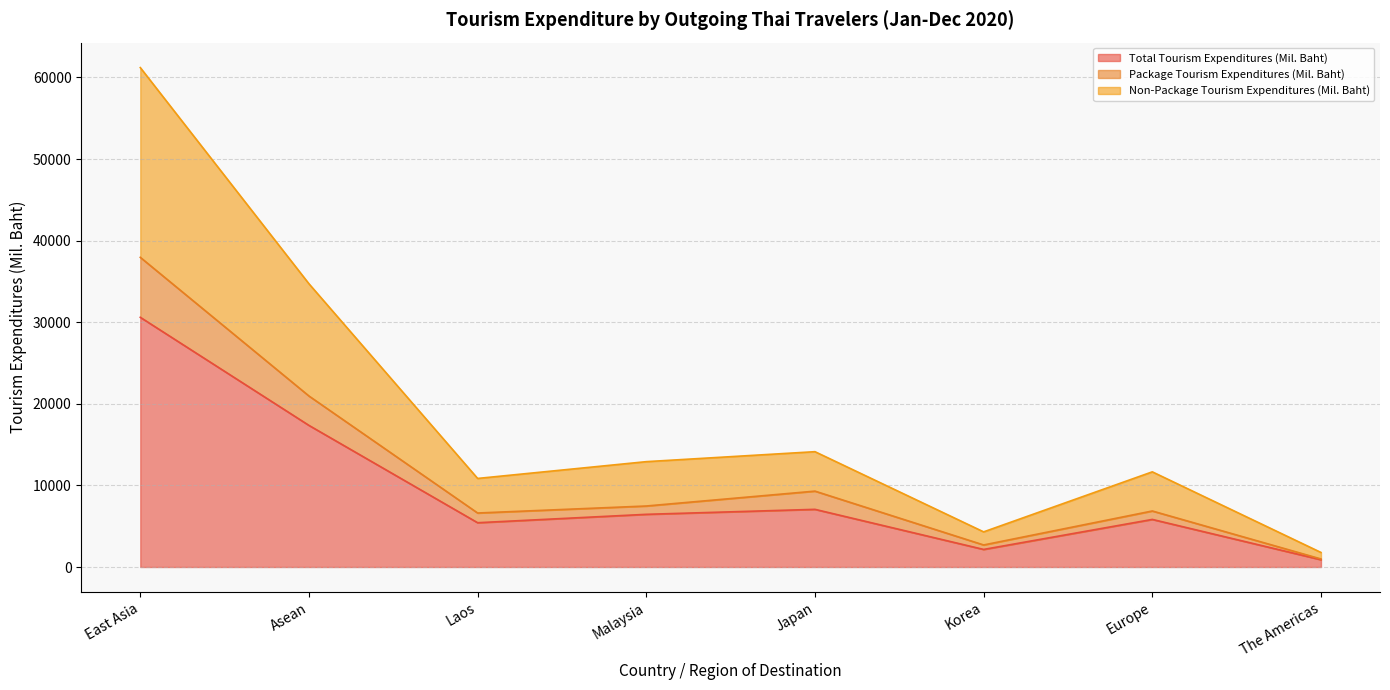

At which label does Package Tourism Expenditures (Mil. Baht) reach its minimum?

The Americas